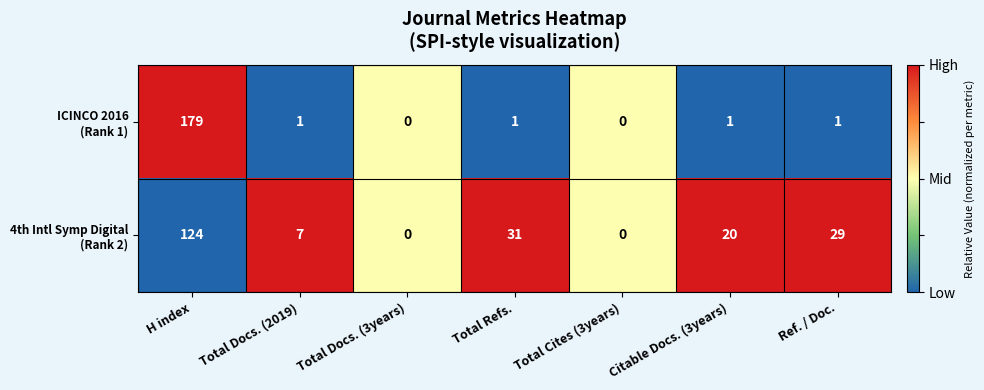

What is the difference between the highest and lowest values at H index?

55